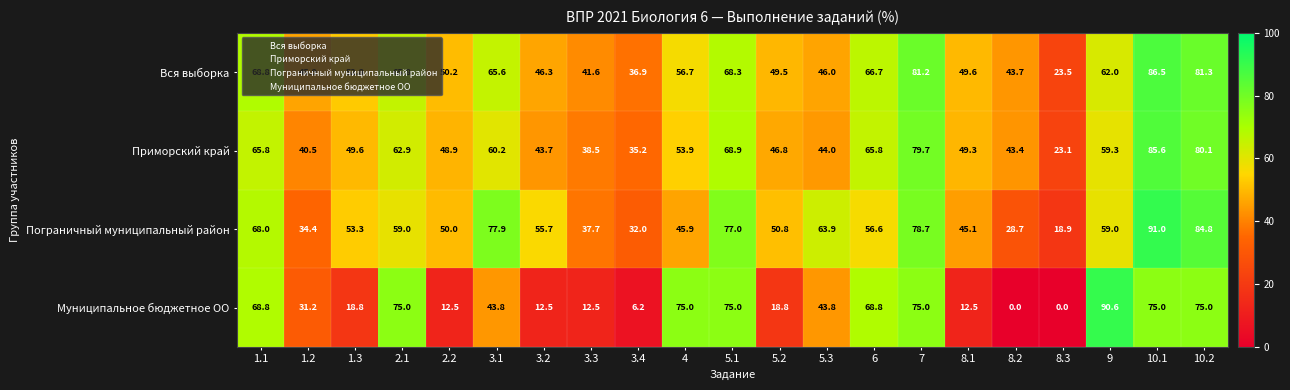

What is the maximum value shown in the chart?

91.0